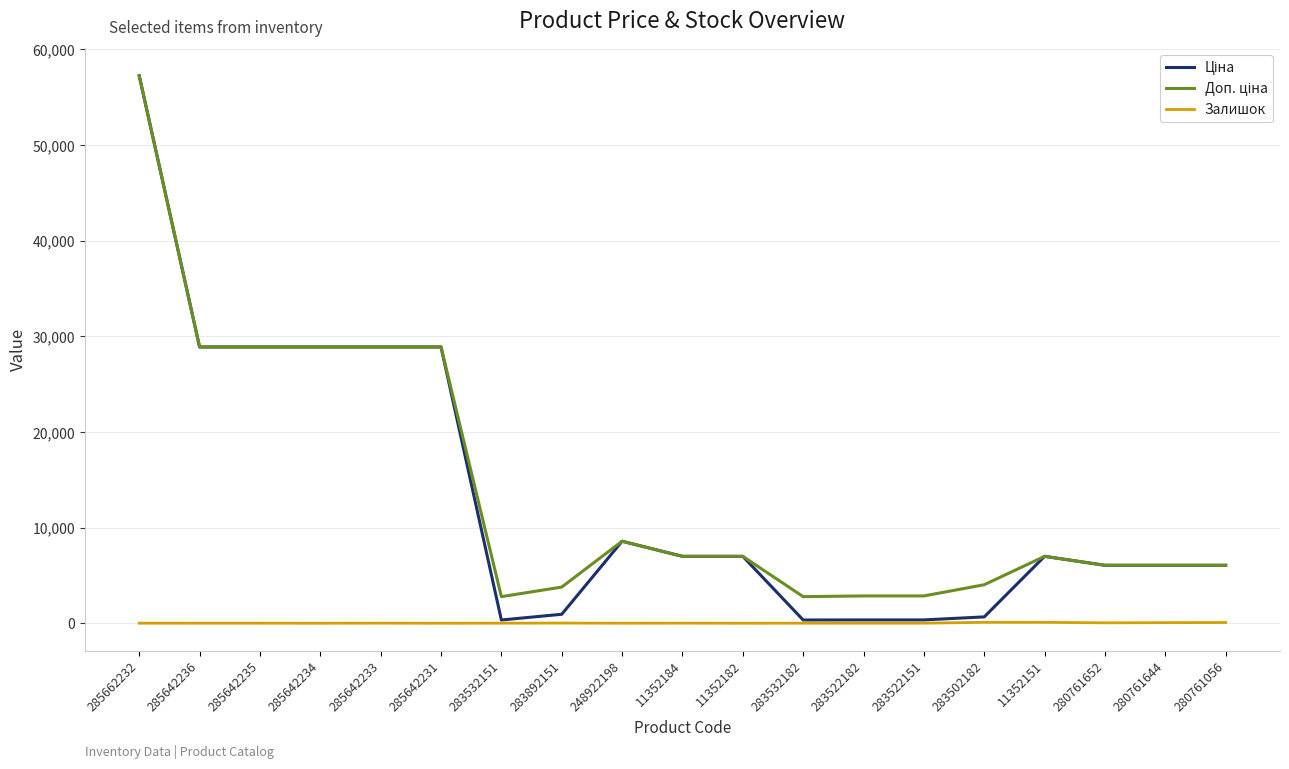

The Залишок series shows 106.0 at 283502182. True or false?

True